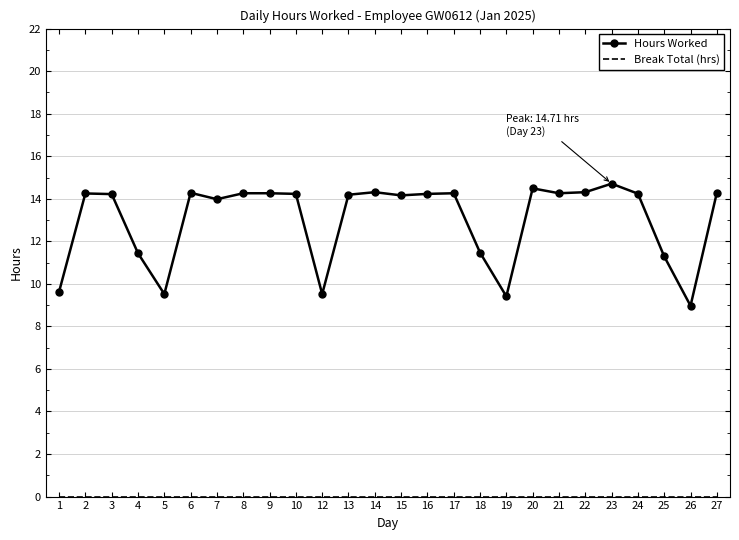

The value of Hours Worked at 7 is 14.0. True or false?

True